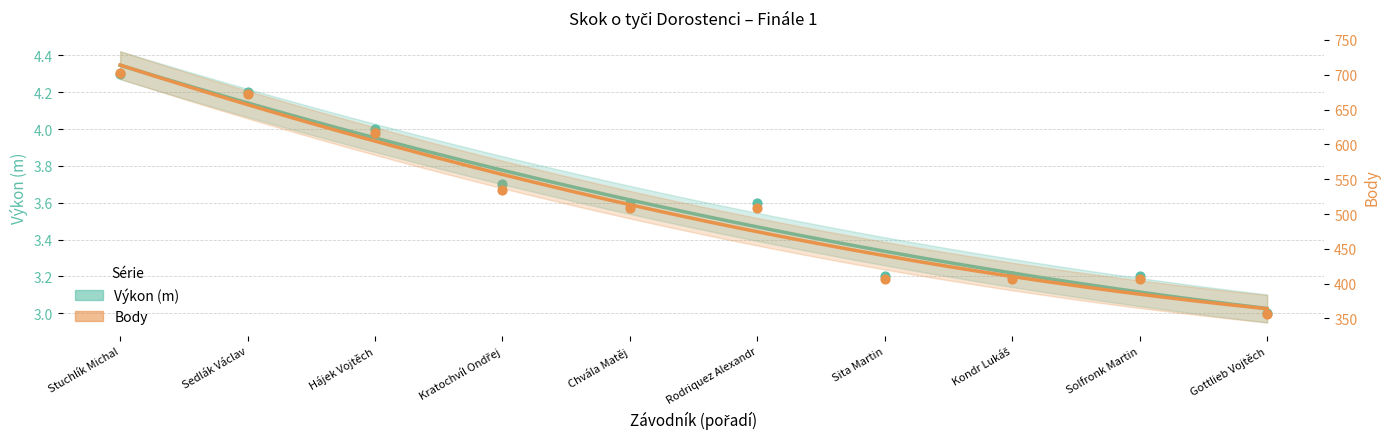

Which series contains the highest Y value?

Body